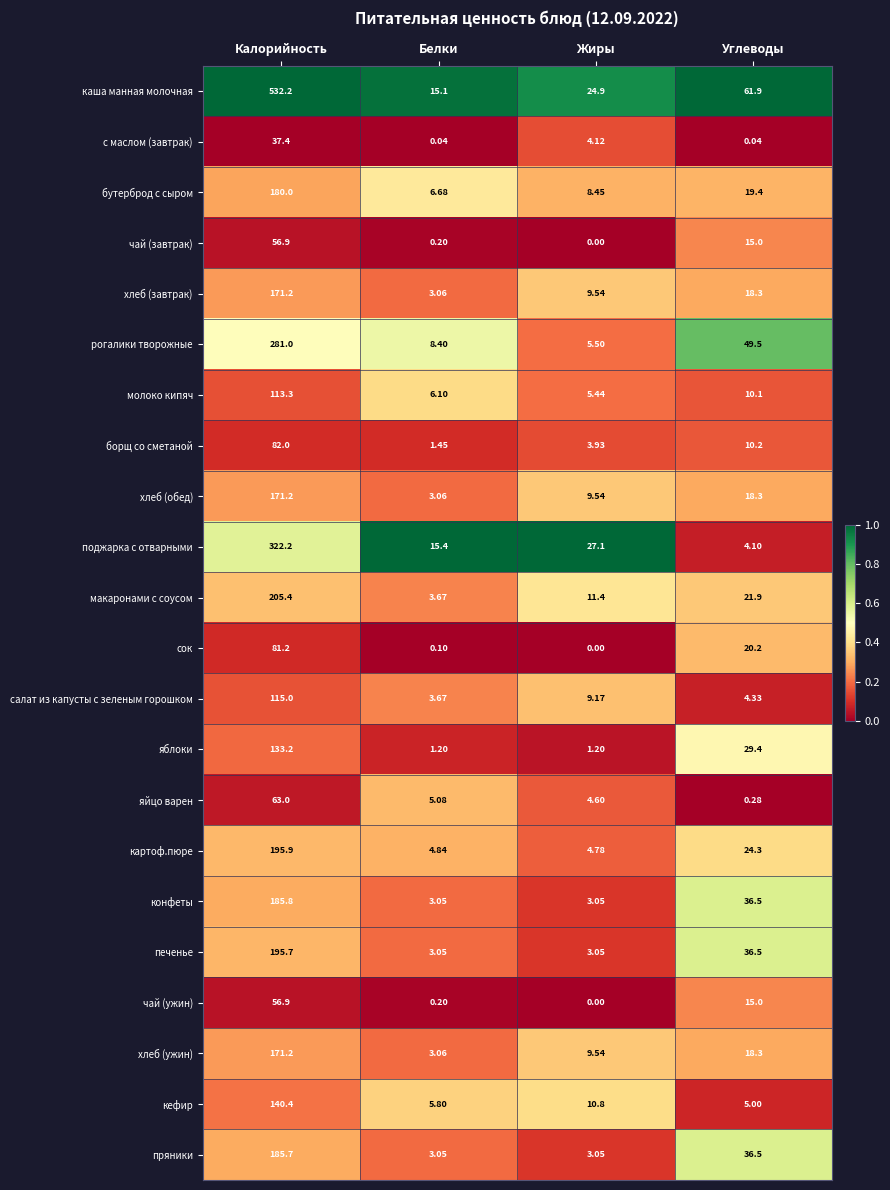

Which category has the lowest value in the макаронами с соусом series?

Белки